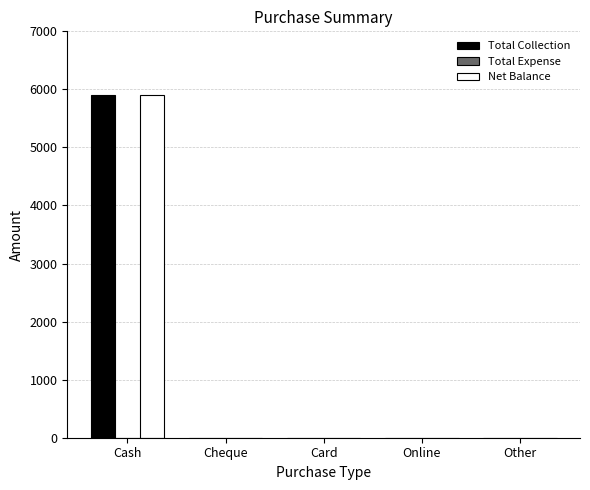

True or false: Total Collection has a value of 0 at Other.

True